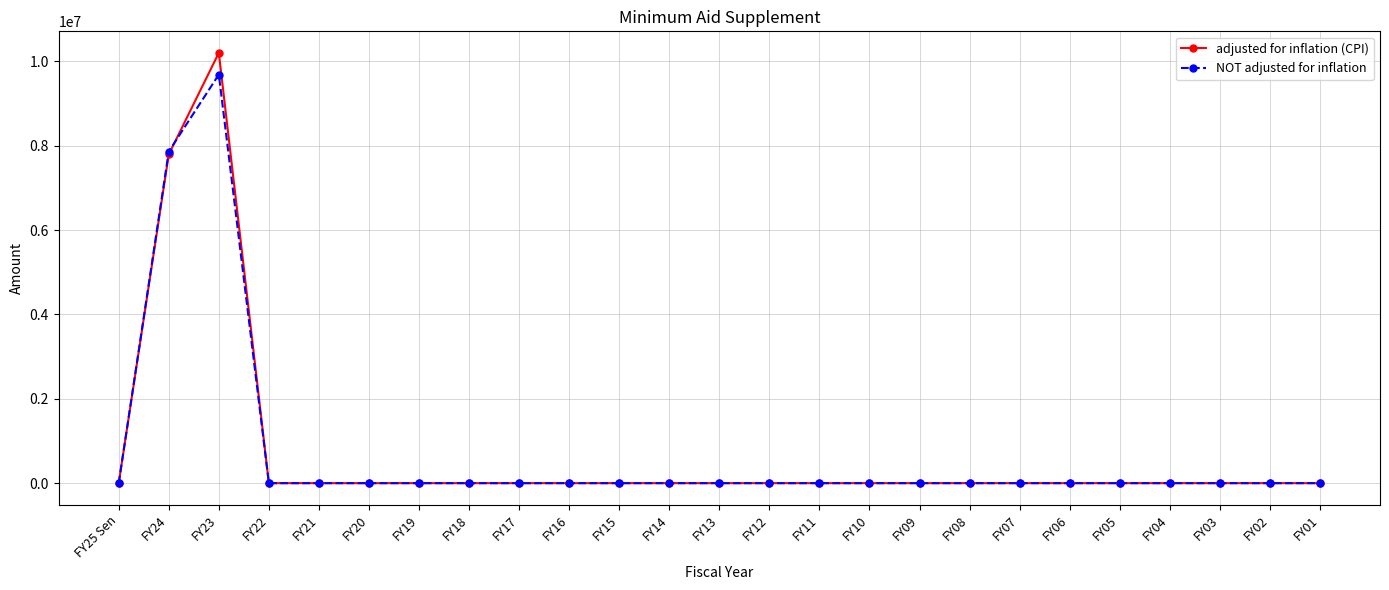

At which label is adjusted for inflation (CPI) closest to 5102452?

FY24